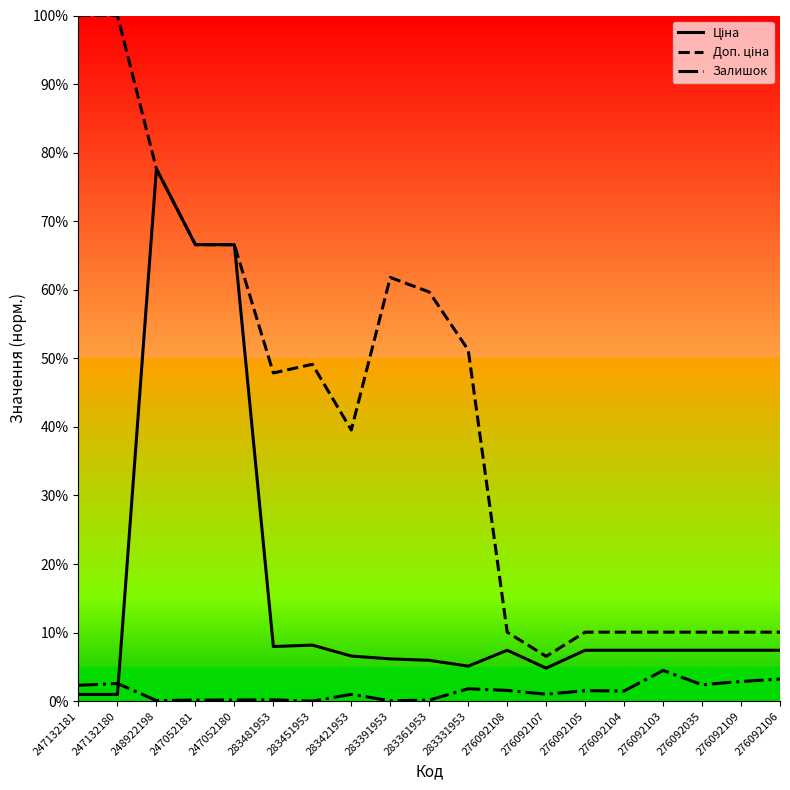

What is the value of the Доп. ціна point at the 11th from the left?

0.5